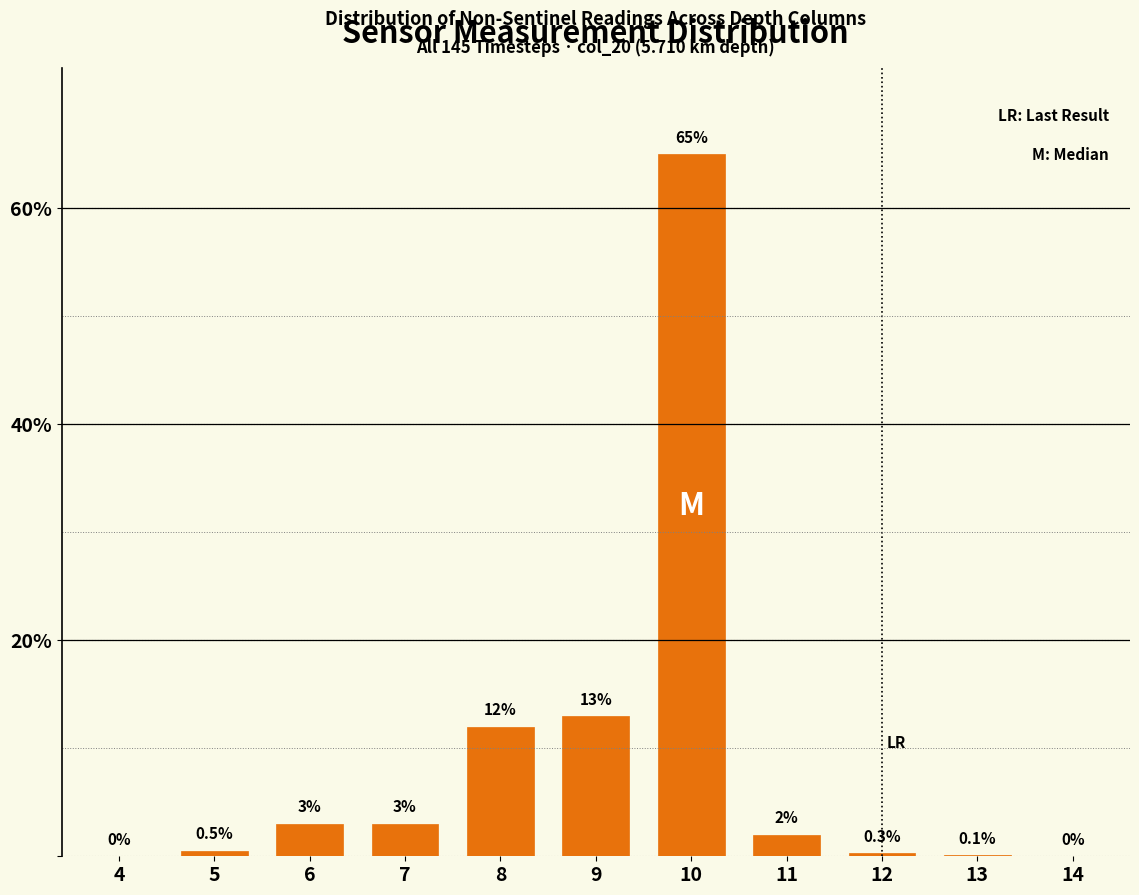

Reading left to right, transcribe all the data shown in this chart.

4=0.0	5=0.5	6=3.0	7=3.0	8=12.0	9=13.0	10=65.0	11=2.0	12=0.3	13=0.1	14=0.0